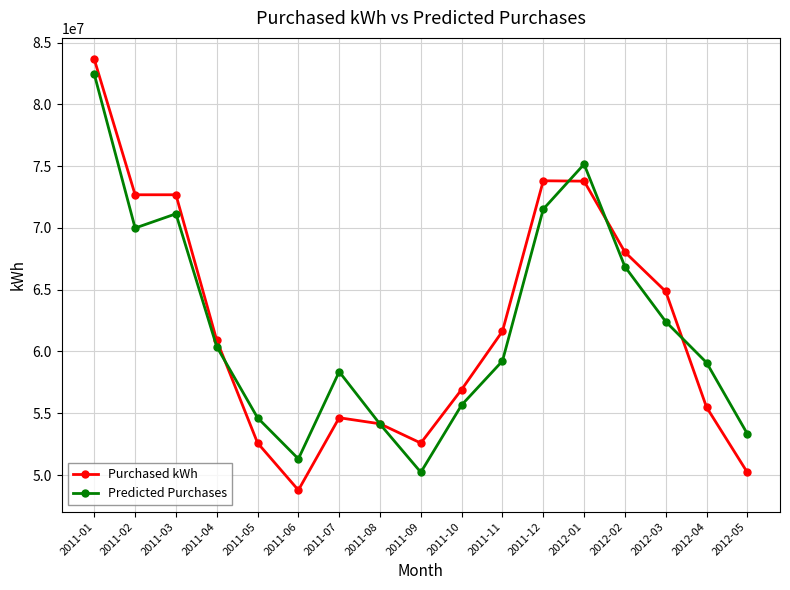

How many intersections are there between Purchased kWh and Predicted Purchases?

5